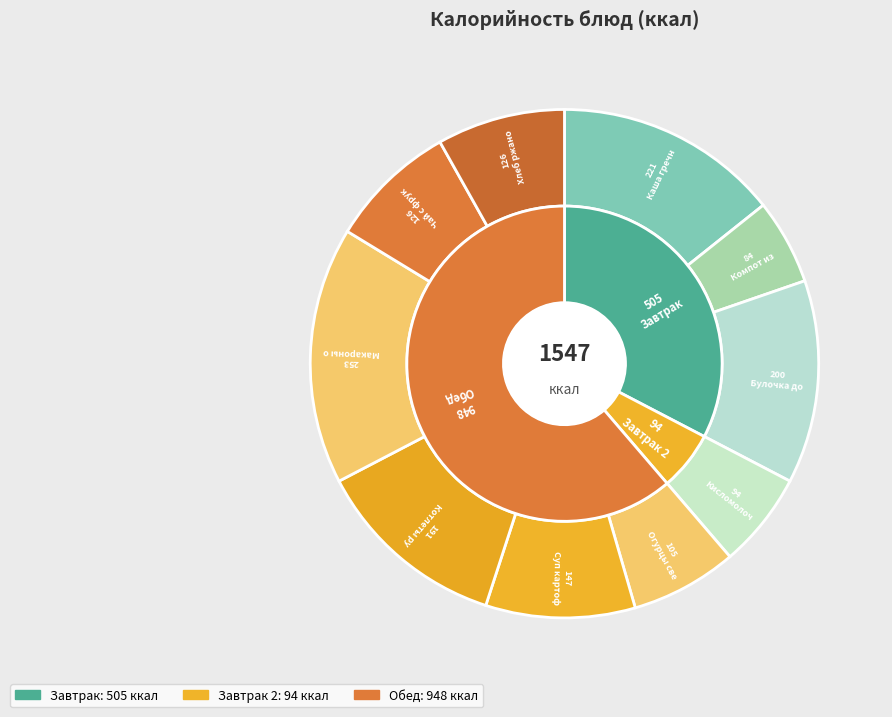

What is the largest slice in the pie chart?

Макароны отварные